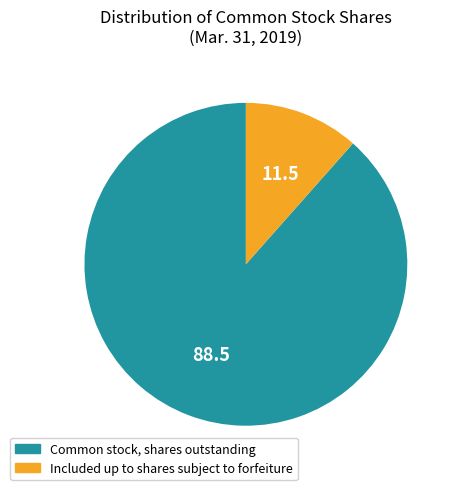

Does Included up to shares subject to forfeiture account for over 50% of the chart?

No